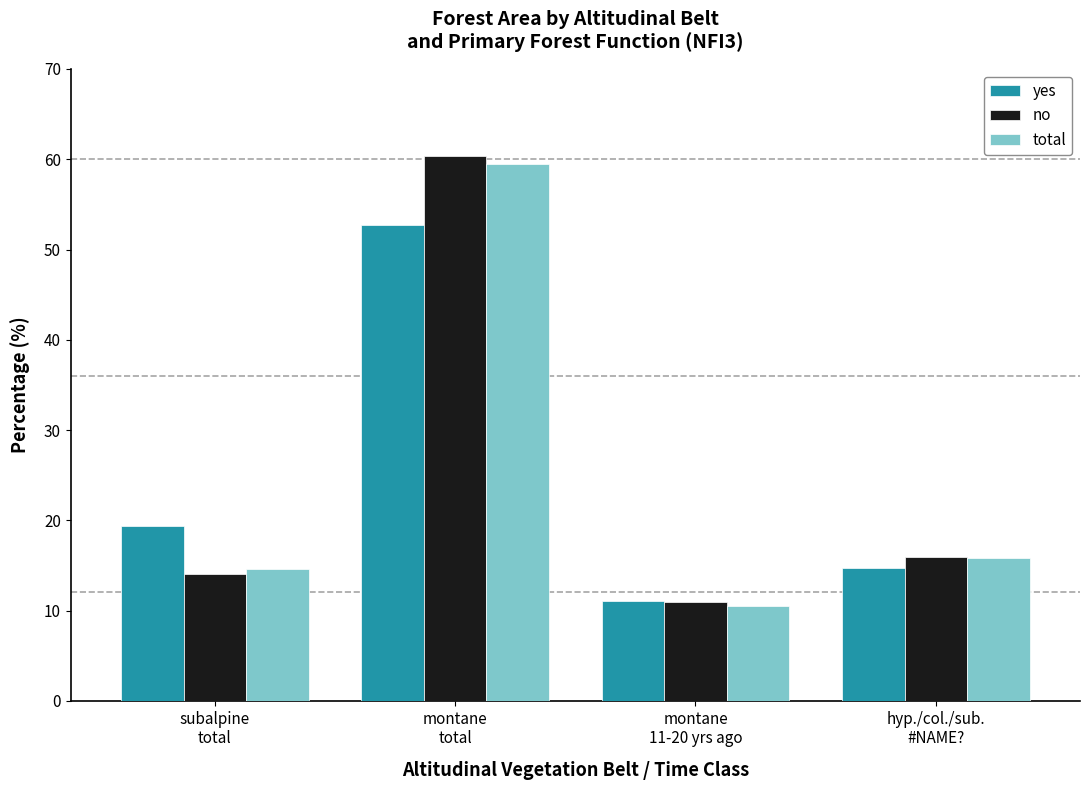

Reading left to right, list all the values displayed in this chart.

yes: 19.4	52.7	11.1	14.7
no: 14.1	60.4	11.0	15.9
total: 14.6	59.5	10.5	15.8